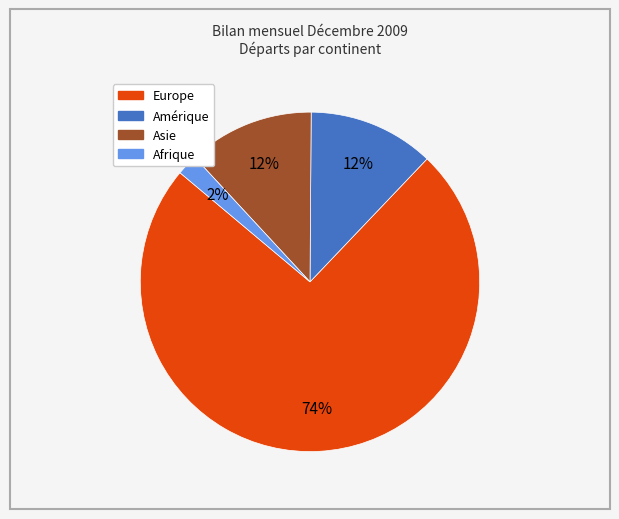

To the nearest percent, what percentage of the pie is Afrique?

2%